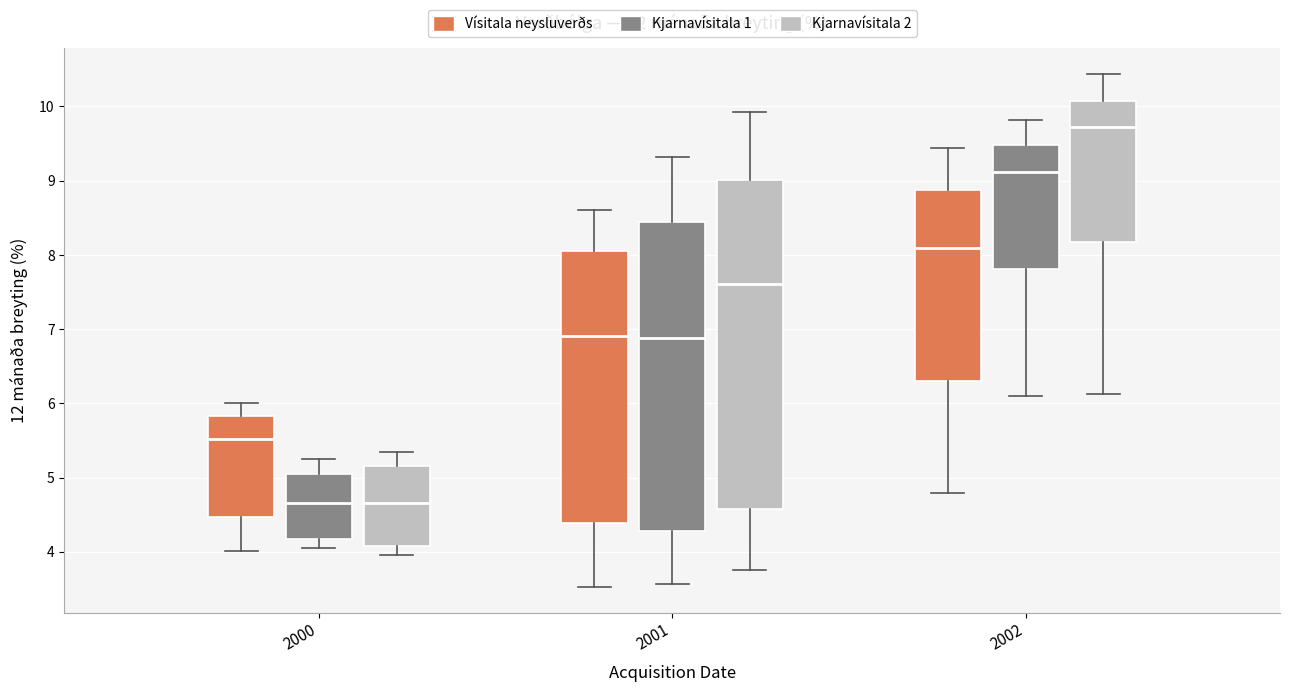

Reading left to right, read every box against the y-axis: the position of its median line, the range the box covers, and the ends of its whiskers. The values are not printed on the chart, so give them approximately, as read against the axis.

2000 (Vísitala neysluverðs): median 5.5, box 4.5 to 5.8, whiskers 4.0 to 6.0
2000 (Kjarnavísitala 1): median 4.7, box 4.2 to 5.1, whiskers 4.1 to 5.3
2000 (Kjarnavísitala 2): median 4.7, box 4.1 to 5.2, whiskers 4.0 to 5.4
2001 (Vísitala neysluverðs): median 6.9, box 4.4 to 8.1, whiskers 3.5 to 8.6
2001 (Kjarnavísitala 1): median 6.9, box 4.3 to 8.5, whiskers 3.6 to 9.3
2001 (Kjarnavísitala 2): median 7.6, box 4.6 to 9.0, whiskers 3.8 to 9.9
2002 (Vísitala neysluverðs): median 8.1, box 6.3 to 8.9, whiskers 4.8 to 9.4
2002 (Kjarnavísitala 1): median 9.1, box 7.8 to 9.5, whiskers 6.1 to 9.8
2002 (Kjarnavísitala 2): median 9.7, box 8.2 to 10.1, whiskers 6.1 to 10.4